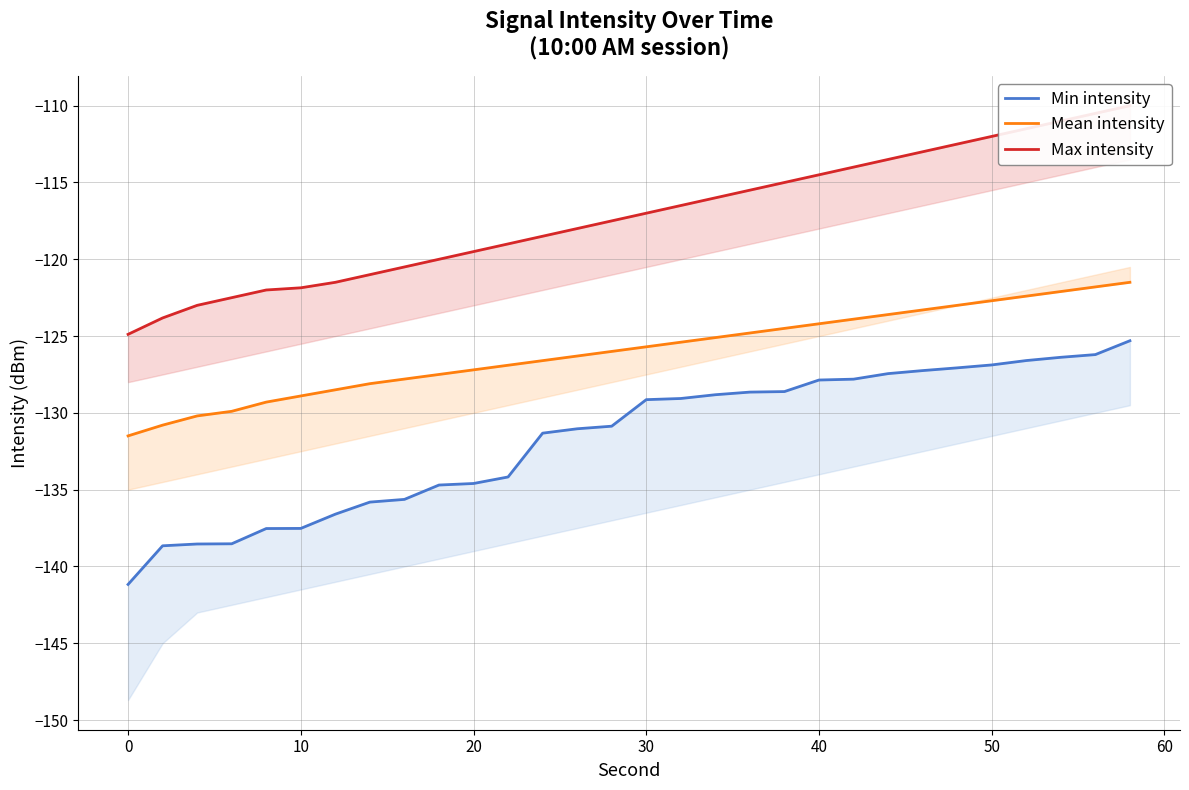

How many values in the Mean intensity series exceed -125?

12